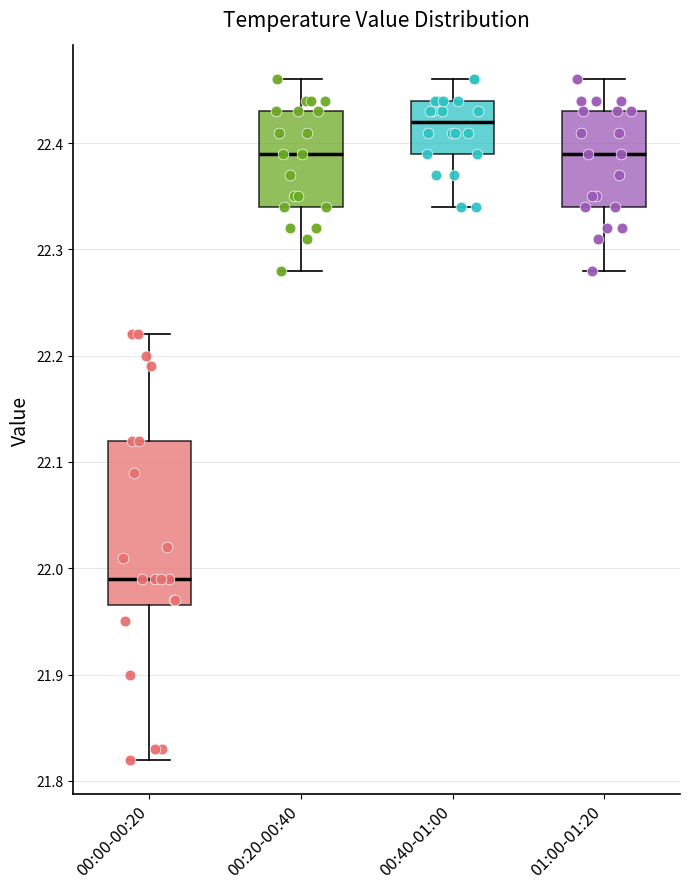

Comparing the boxes themselves (not the whiskers), which one is the tallest?

00:00-00:20